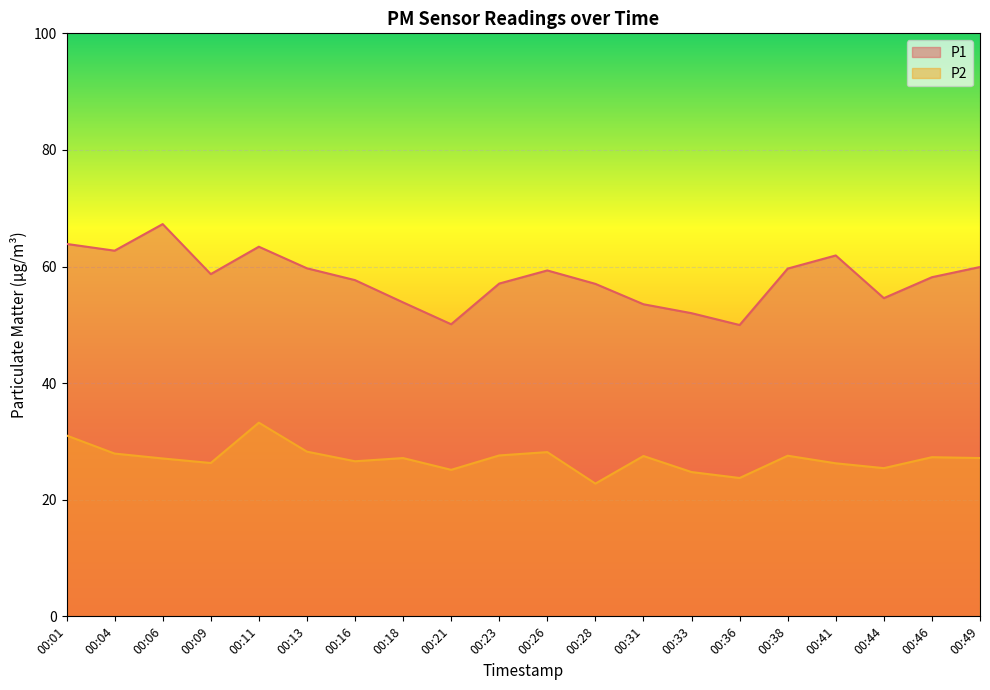

Reading left to right, extract all data points from this chart.

P1: 00:01=63.9	00:04=62.7	00:06=67.3	00:09=58.7	00:11=63.4	00:13=59.7	00:16=57.7	00:18=53.9	00:21=50.1	00:23=57.1	00:26=59.3	00:28=57.0	00:31=53.5	00:33=52.0	00:36=50.0	00:38=59.6	00:41=61.9	00:44=54.6	00:46=58.2	00:49=59.9
P2: 00:01=31.0	00:04=27.9	00:06=27.1	00:09=26.3	00:11=33.2	00:13=28.2	00:16=26.6	00:18=27.1	00:21=25.1	00:23=27.6	00:26=28.2	00:28=22.8	00:31=27.5	00:33=24.8	00:36=23.7	00:38=27.6	00:41=26.2	00:44=25.4	00:46=27.3	00:49=27.1